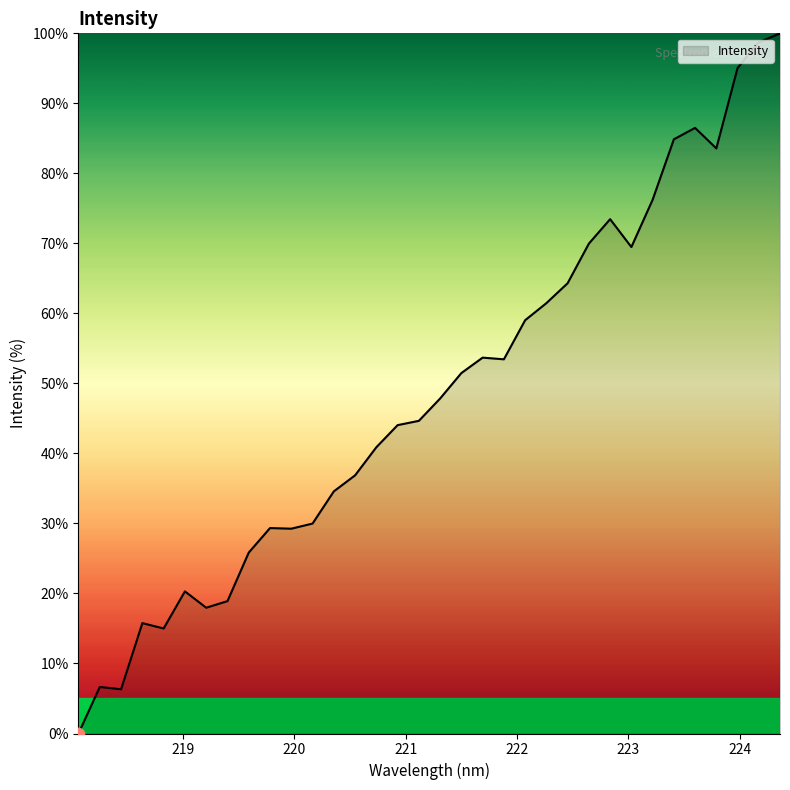

What is the greatest value displayed?

100.0